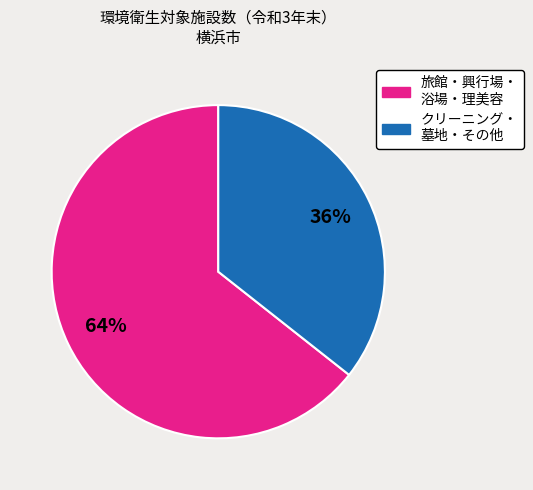

Does any single category account for the majority?

Yes